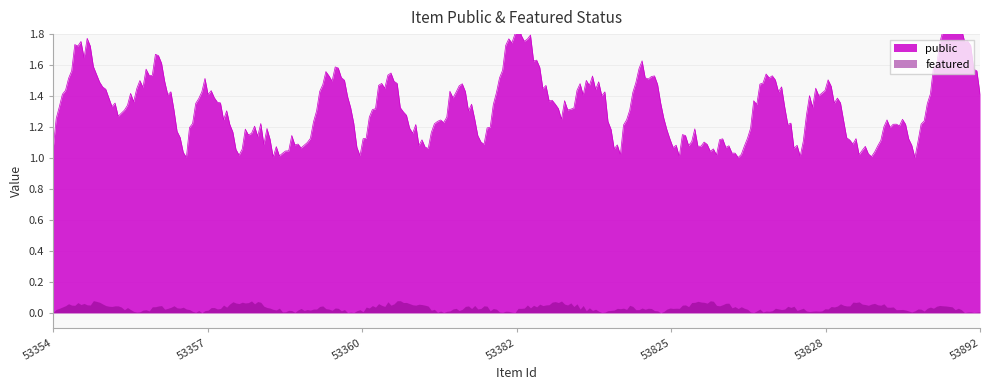

How many distinct data groups are displayed?

2